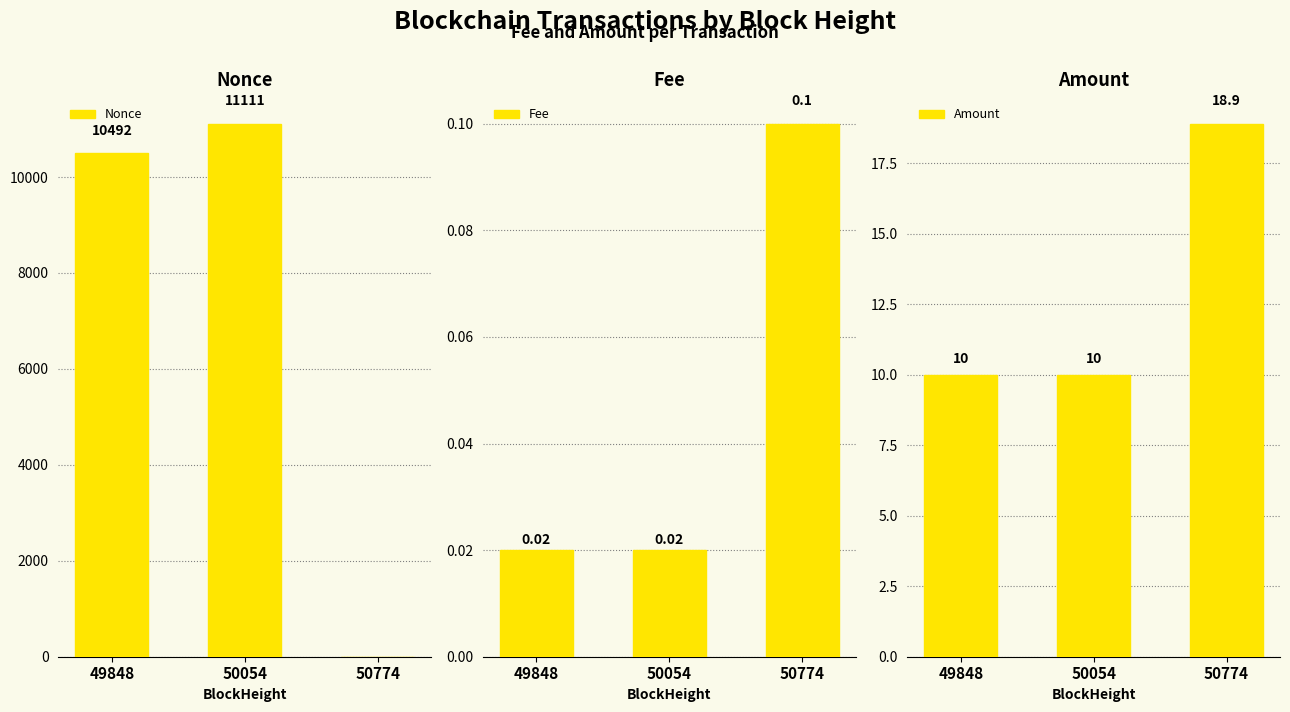

How many Fee values are between 0 and 1?

3